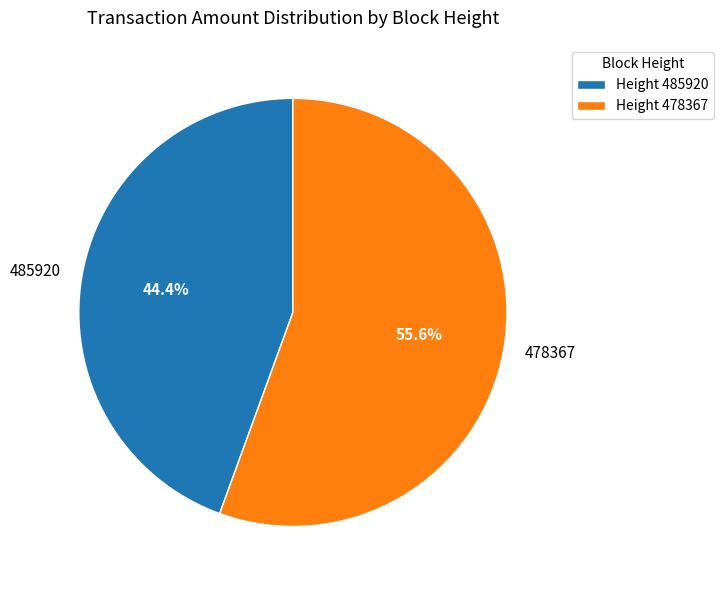

The 478367 slice represents 65% of the pie. True or false?

False